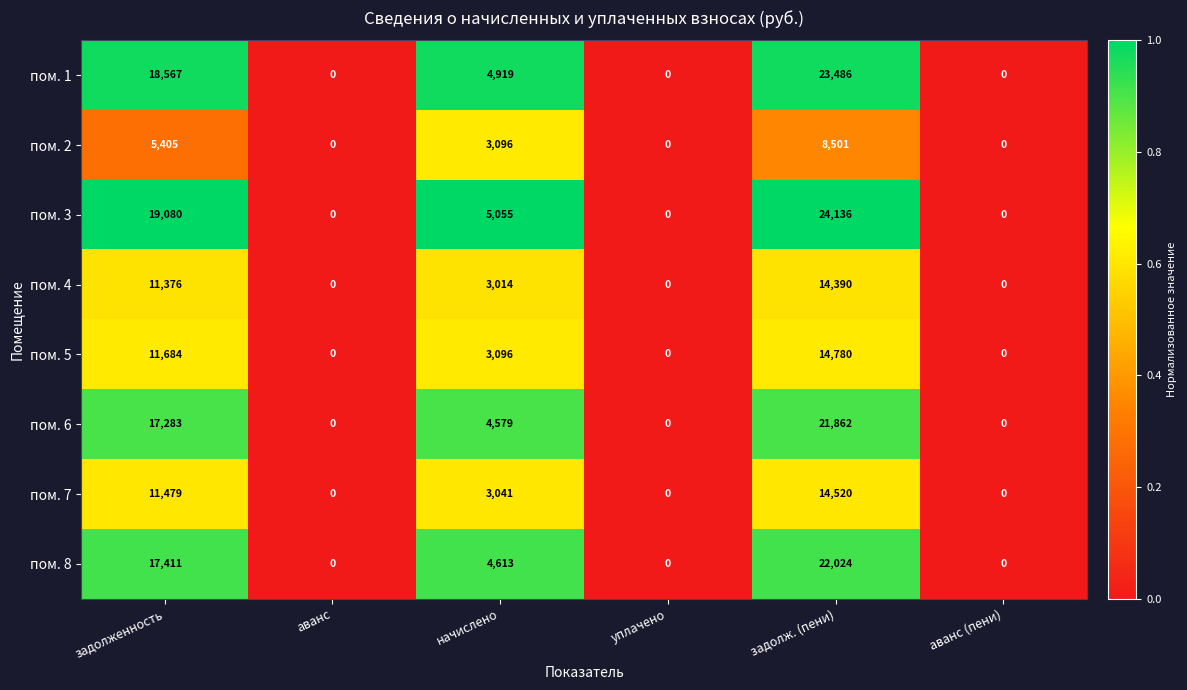

The value of пом. 4 at уплачено is 0. True or false?

True